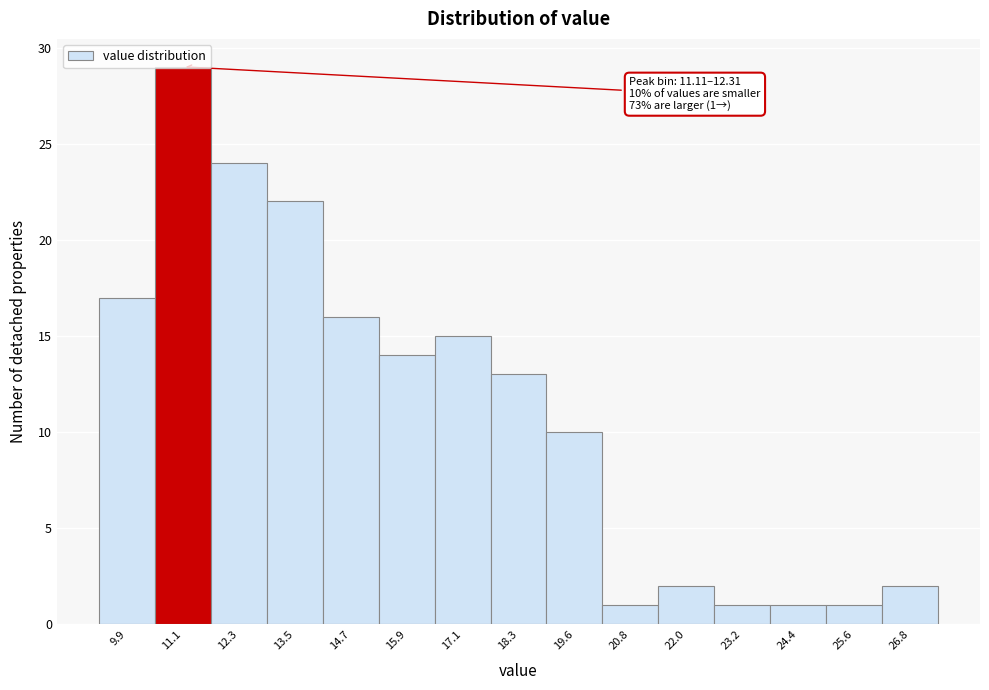

What is the difference between the second highest and second lowest values?

23